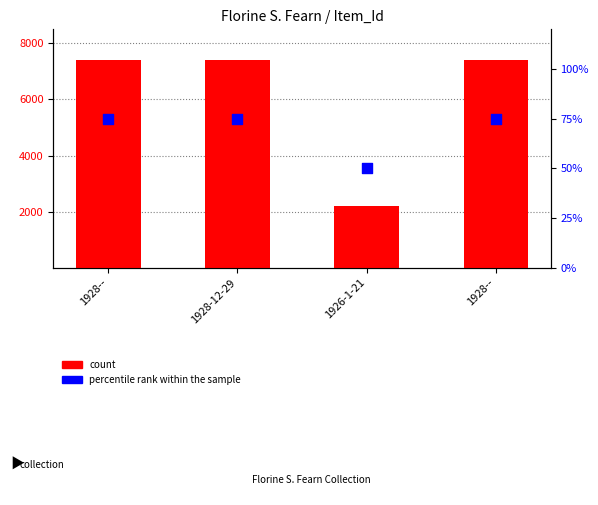

What is the total value across all series at 1926-1-21?

2239